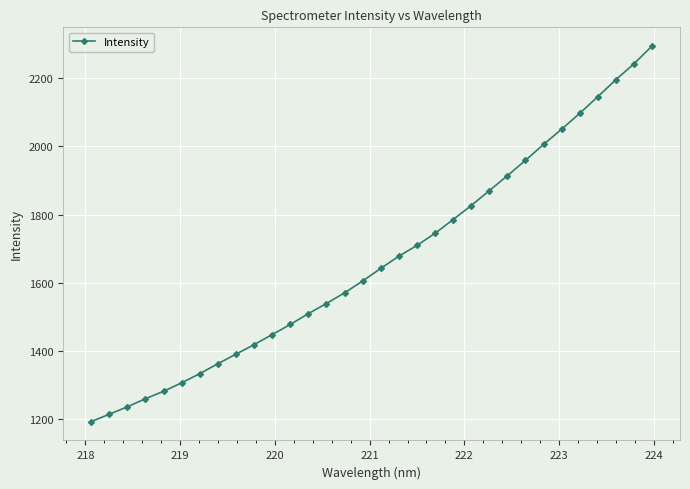

What is the maximum value shown in the chart?

2294.0